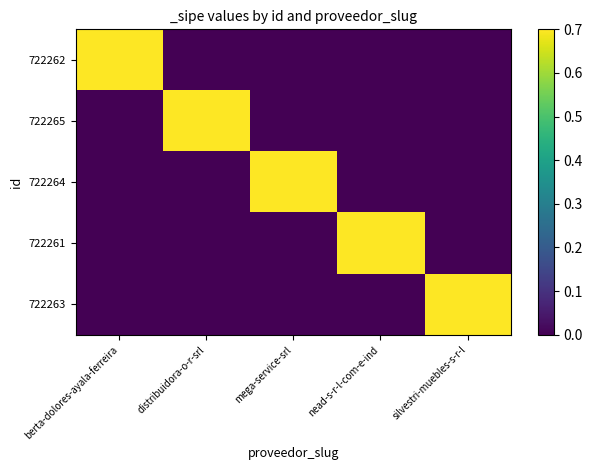

Which series has the largest range (max minus min)?

722262